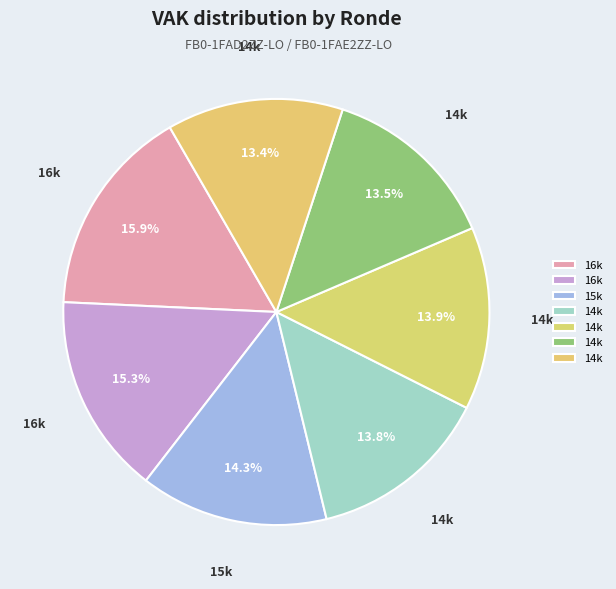

Count the number of slices in the pie.

7